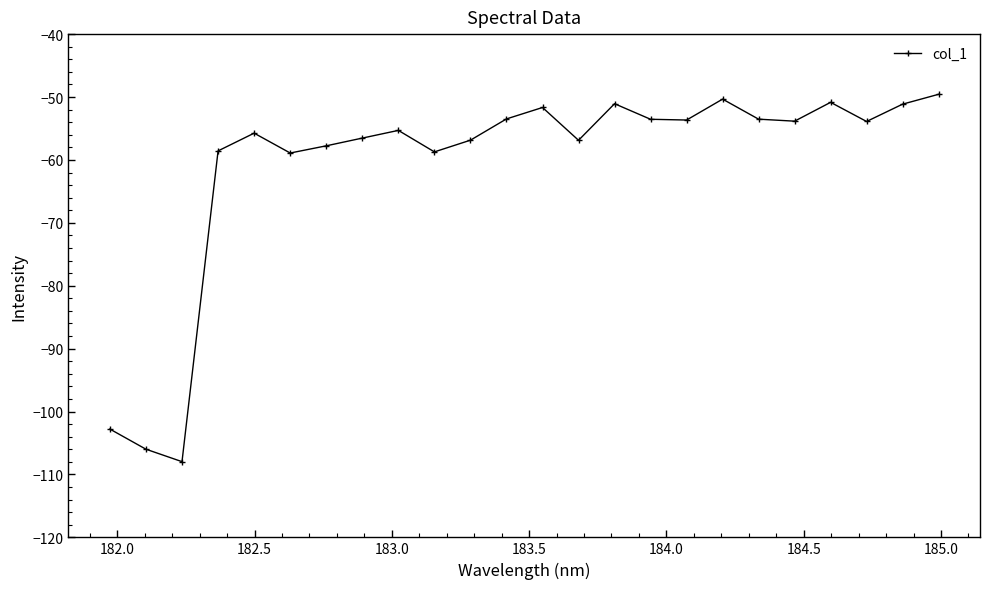

What is the value of the 6th point from the left?

-58.9